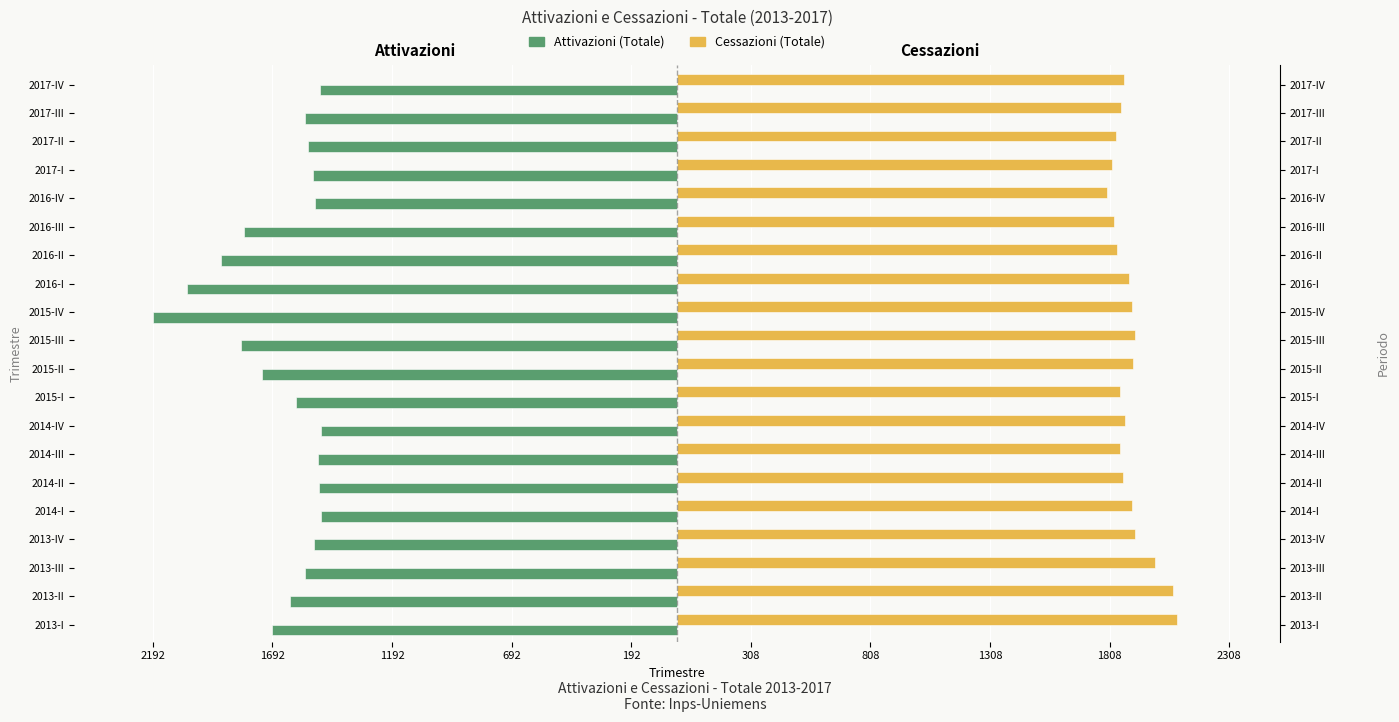

What are all the series names shown in the legend?

Attivazioni (Totale), Cessazioni (Totale)